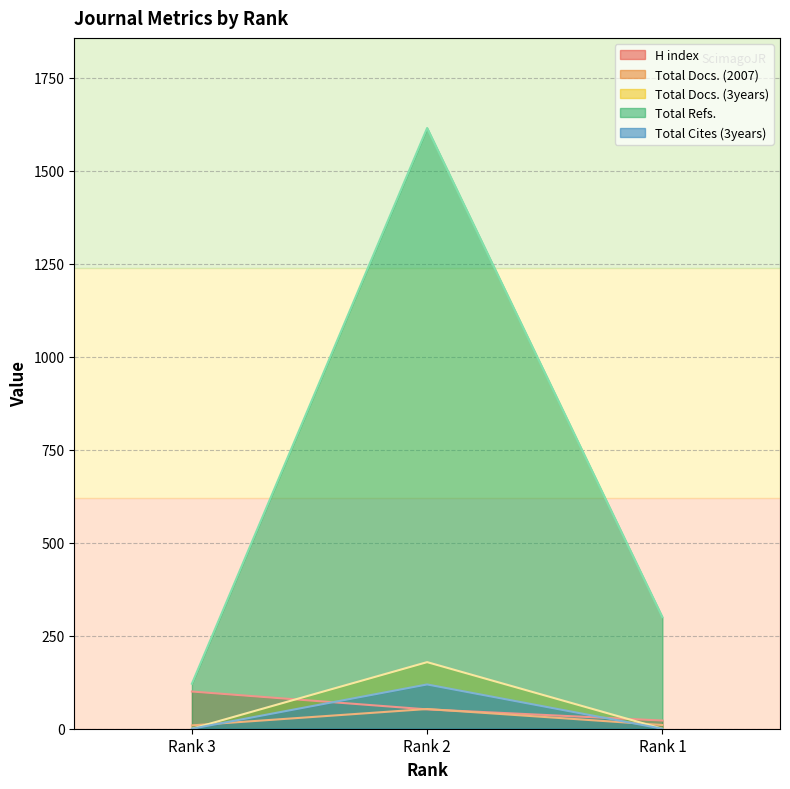

What is the value of the Total Docs. (2007) point at the 3rd from the left?

10